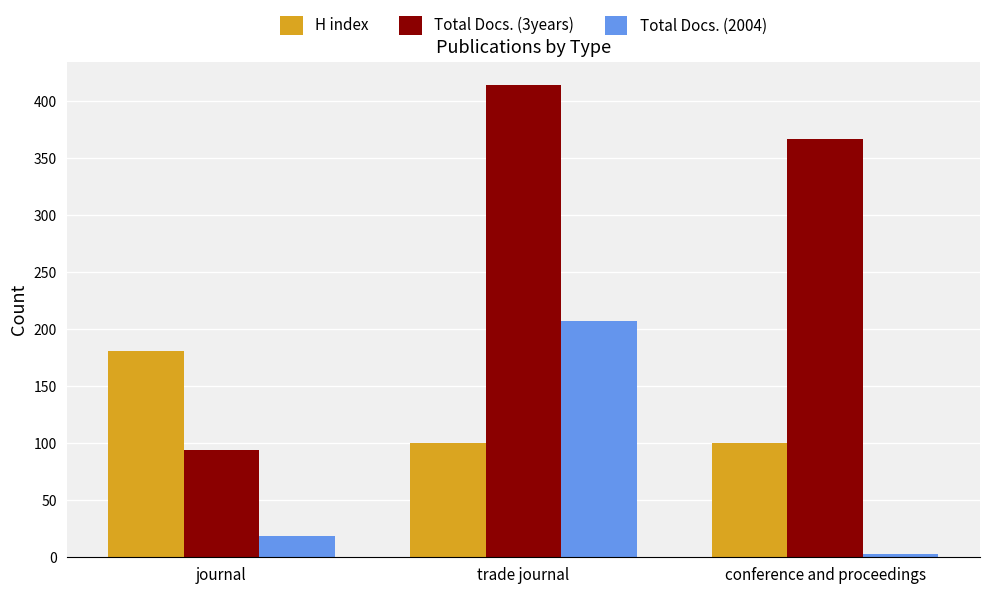

What is the label of the 3rd bar from the left?

conference and proceedings